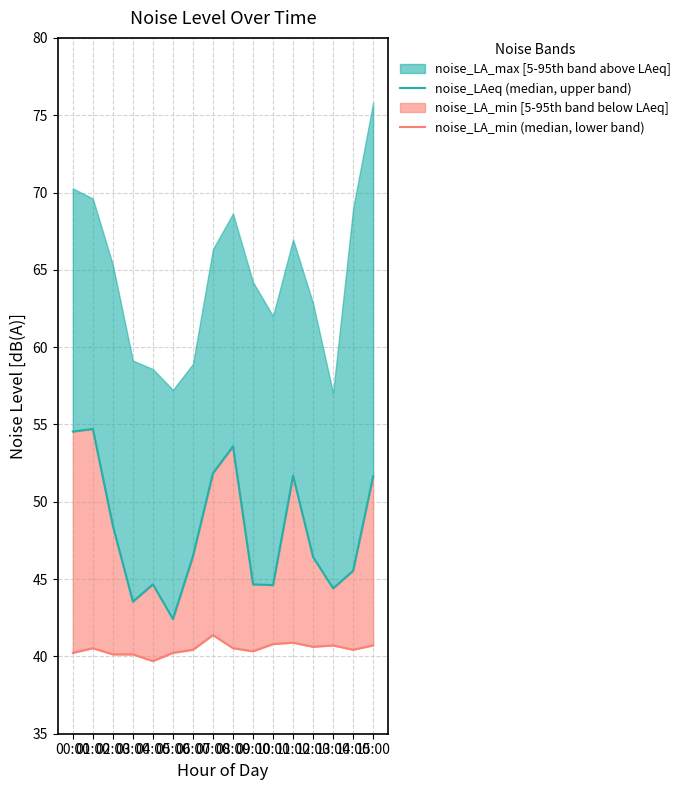

How many values in the noise_LAeq (median, upper band) series are below 46?

7